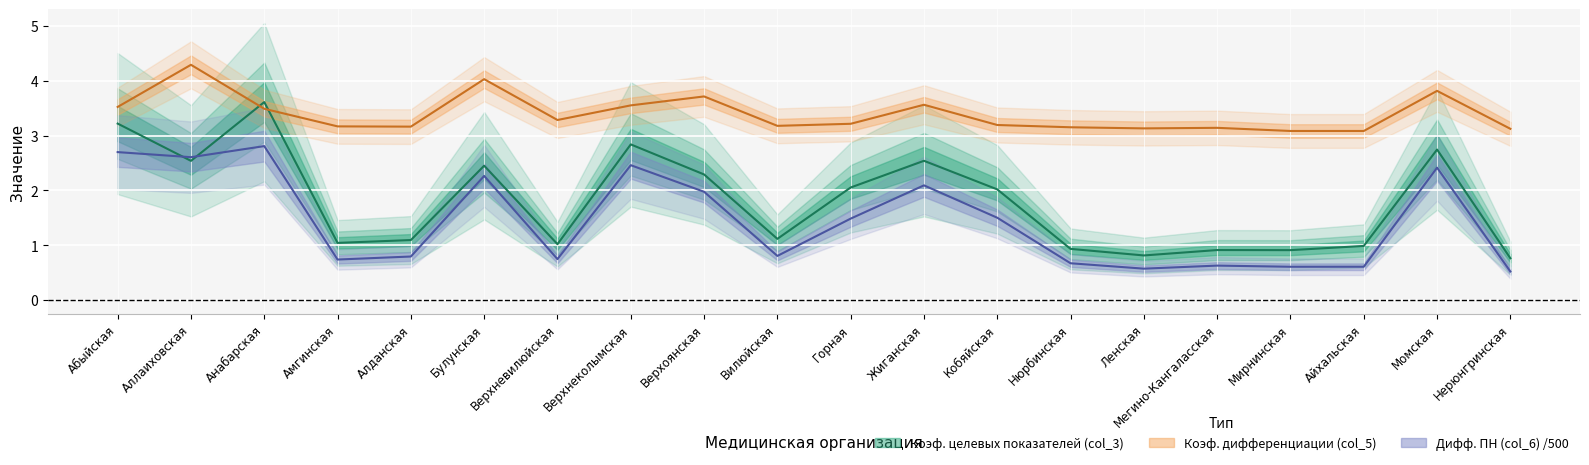

How many series are shown in this chart?

3